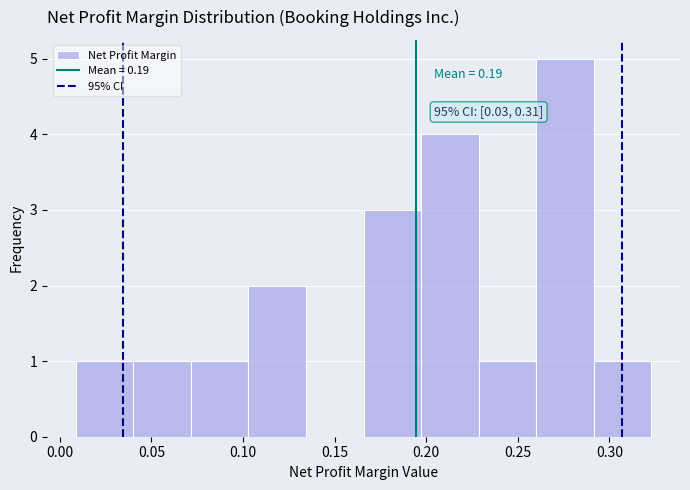

Over which range of the x-axis is the bar tallest?

0.260 to 0.290